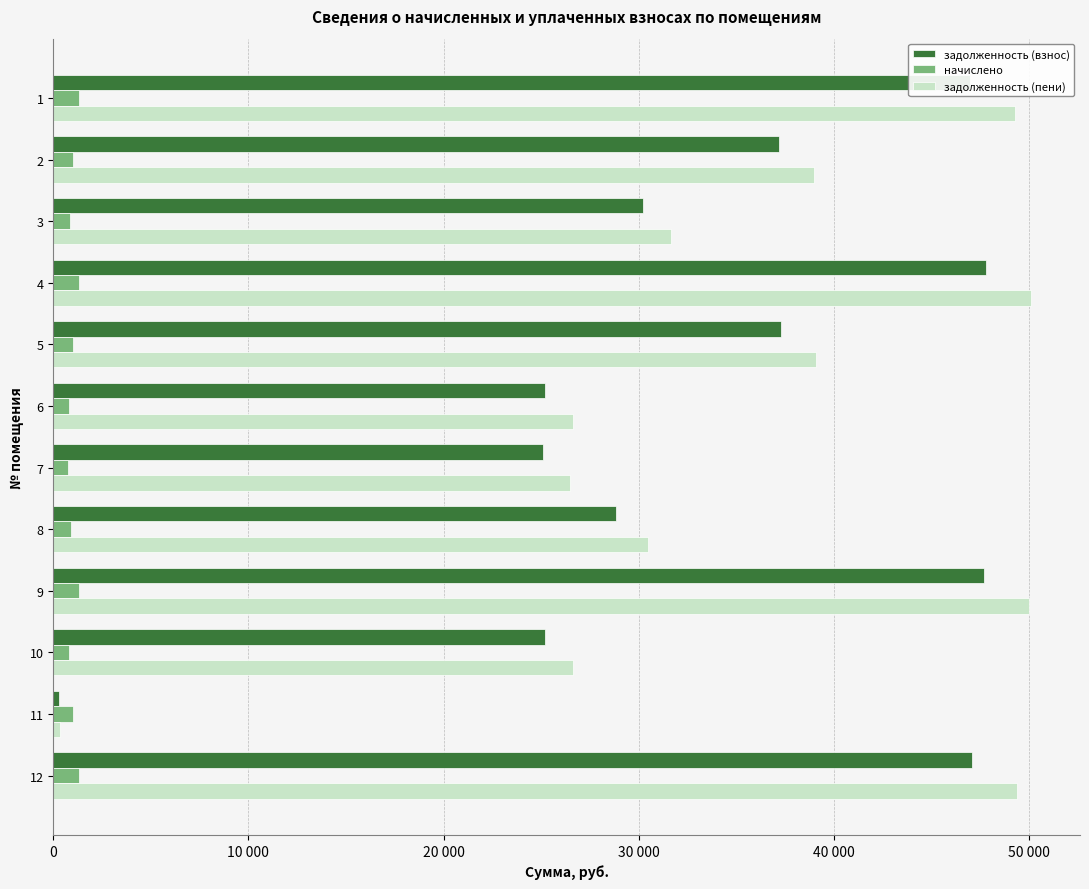

What is the label of the 1st bar from the right?

11